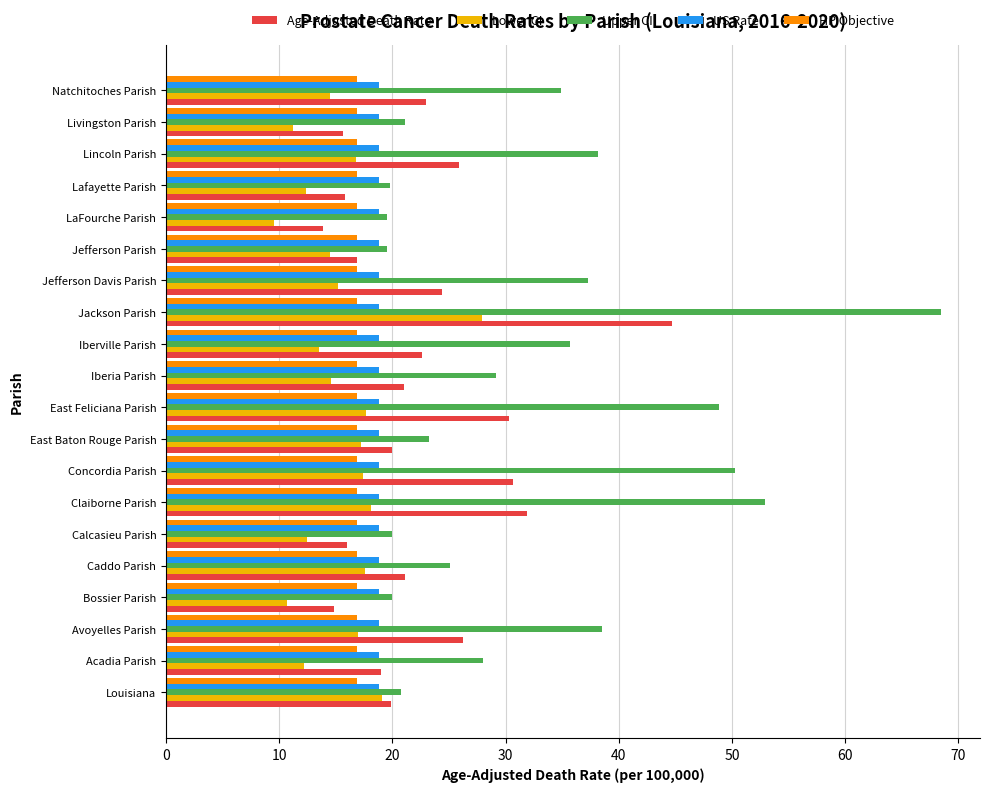

How many data points in Upper CI are less than 29?

10